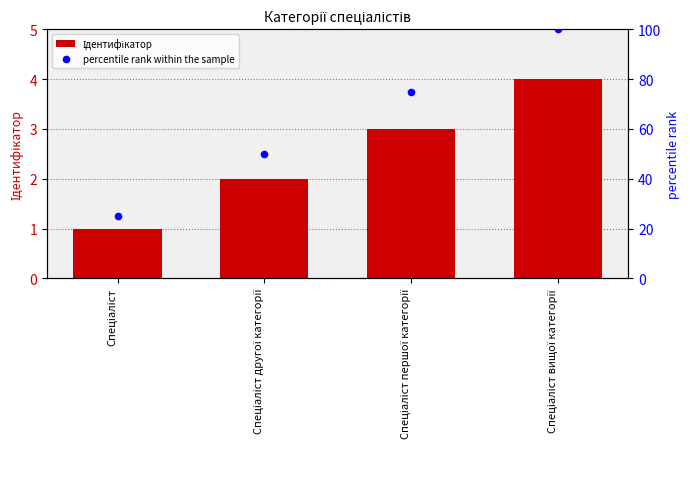

Is the value of percentile rank within the sample at Спеціаліст першої категорії greater than the value of Ідентифікатор at Спеціаліст?

Yes